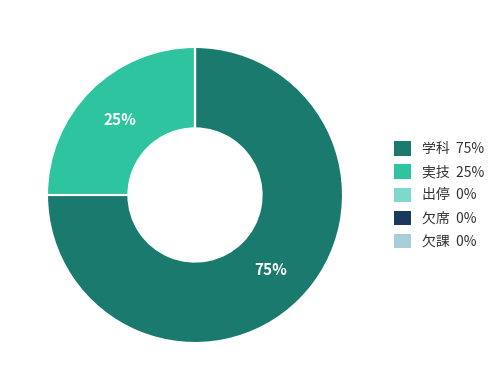

To the nearest percent, what is the average slice percentage?

20%